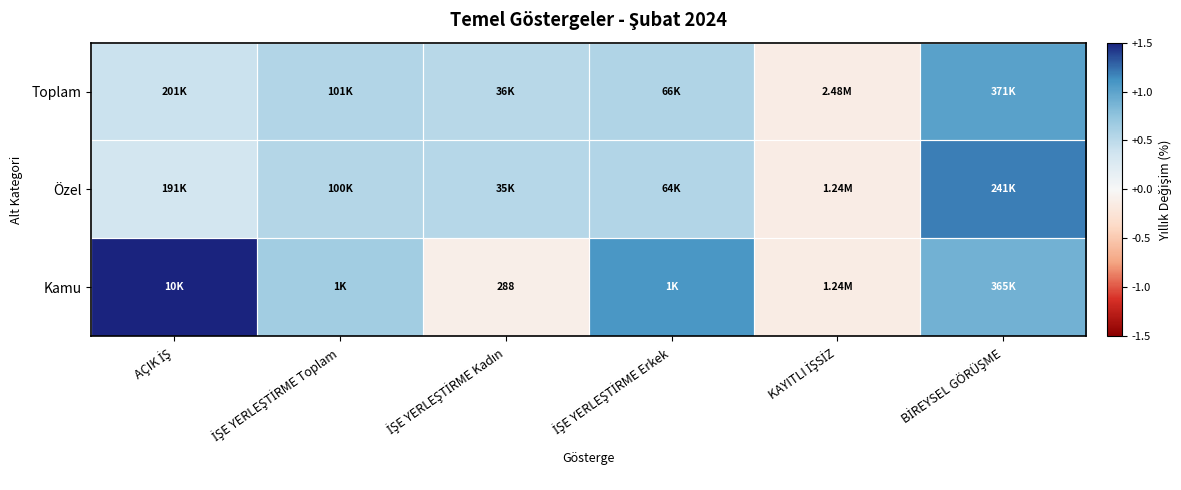

Count the number of data series in this chart.

3